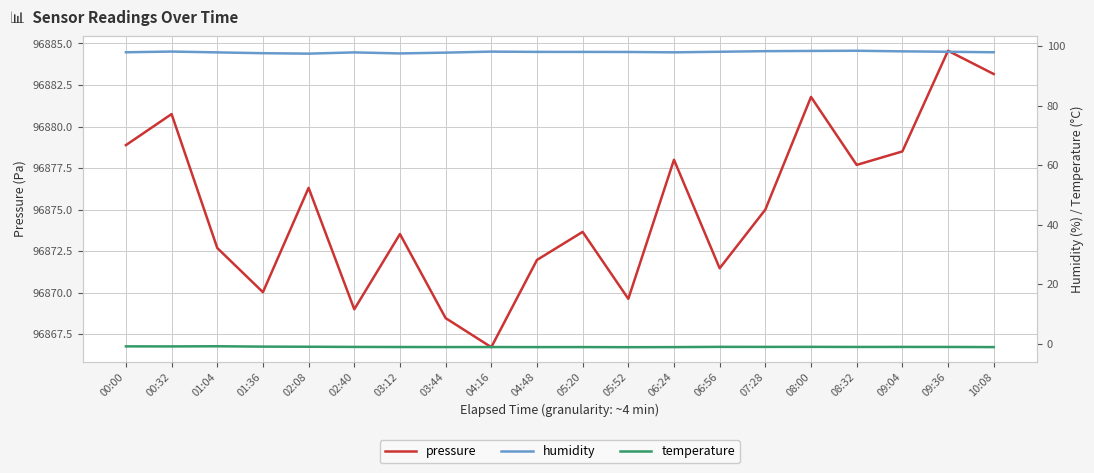

Which category has the lowest value across all series?

05:52